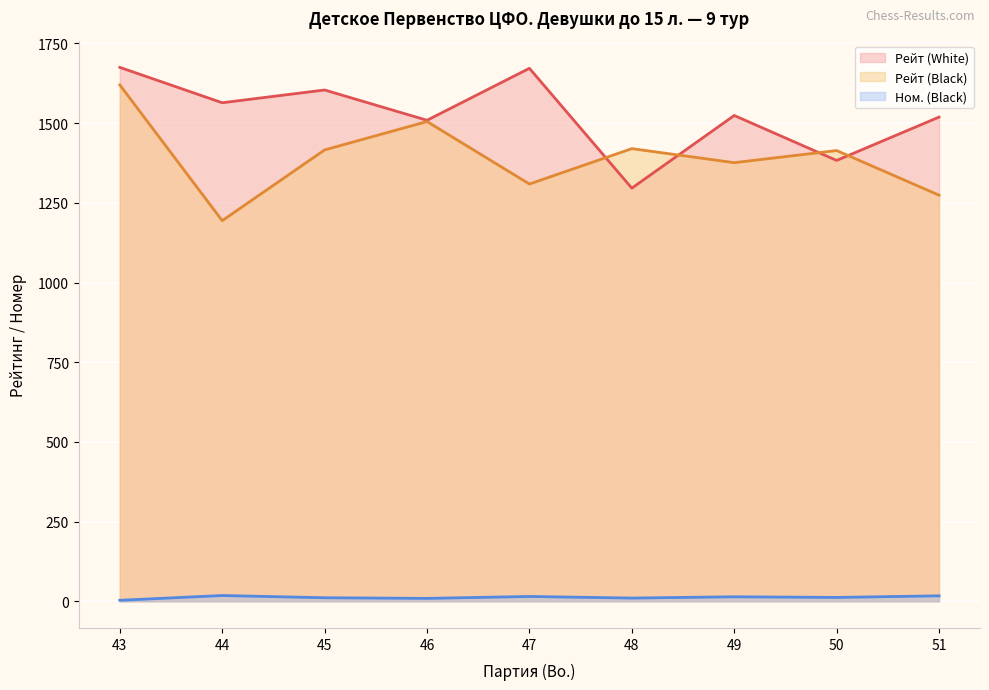

At 47, list the series in order from largest to smallest.

Рейт (White), Рейт (Black), Ном. (Black)